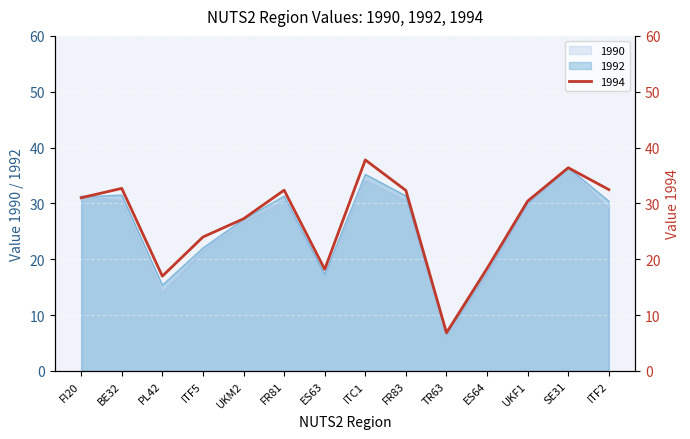

True or false: 1992 has a value of 31.5 at BE32.

True